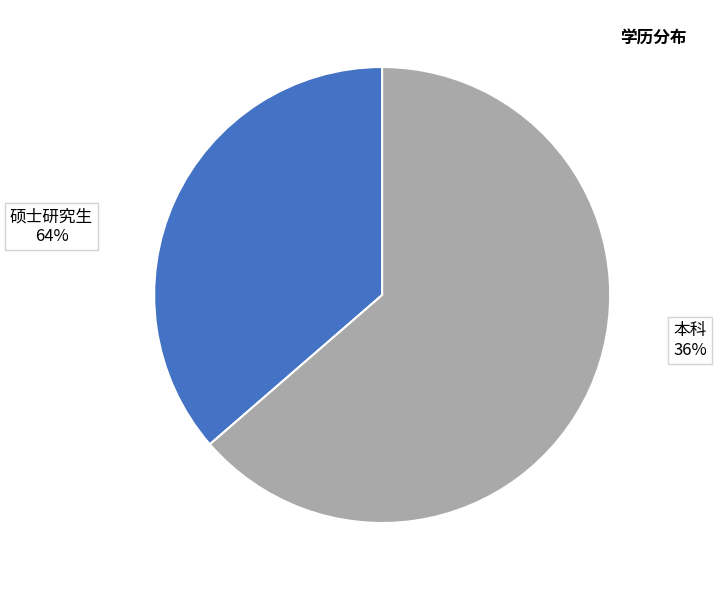

To the nearest percent, what is the average slice percentage?

50%